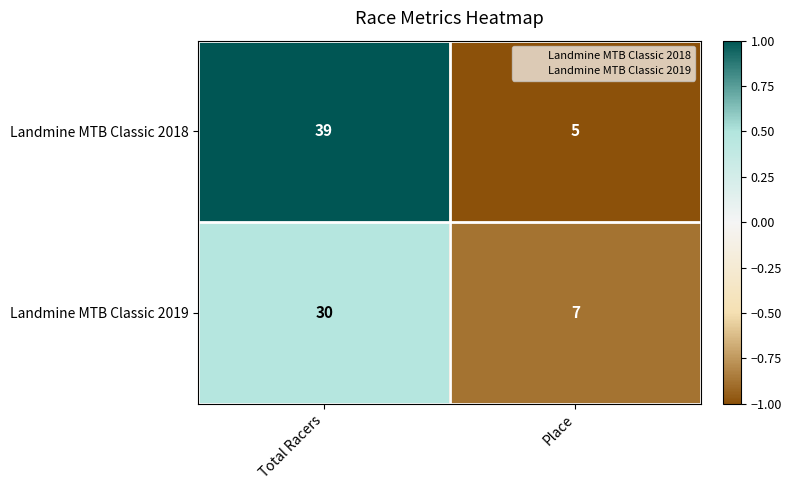

Which series has the widest spread of values?

Landmine MTB Classic 2018